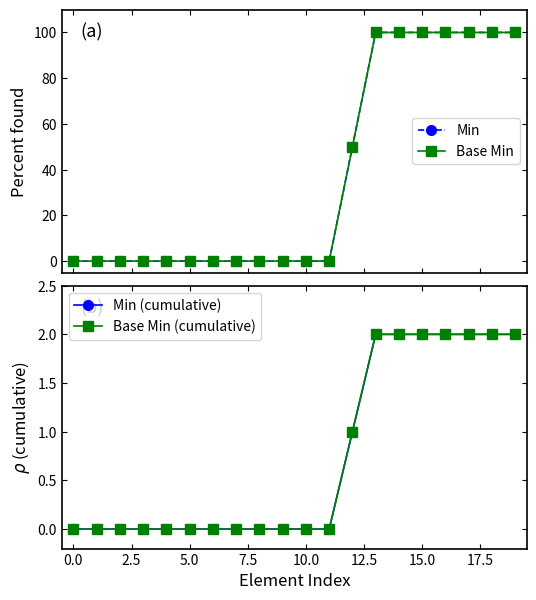

What is the difference between the second highest and minimum values in the Base Min (cumulative) series?

2